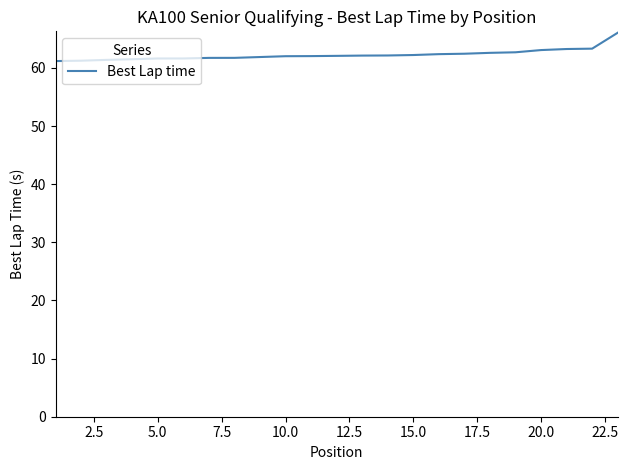

What is the maximum value shown in the chart?

66.0